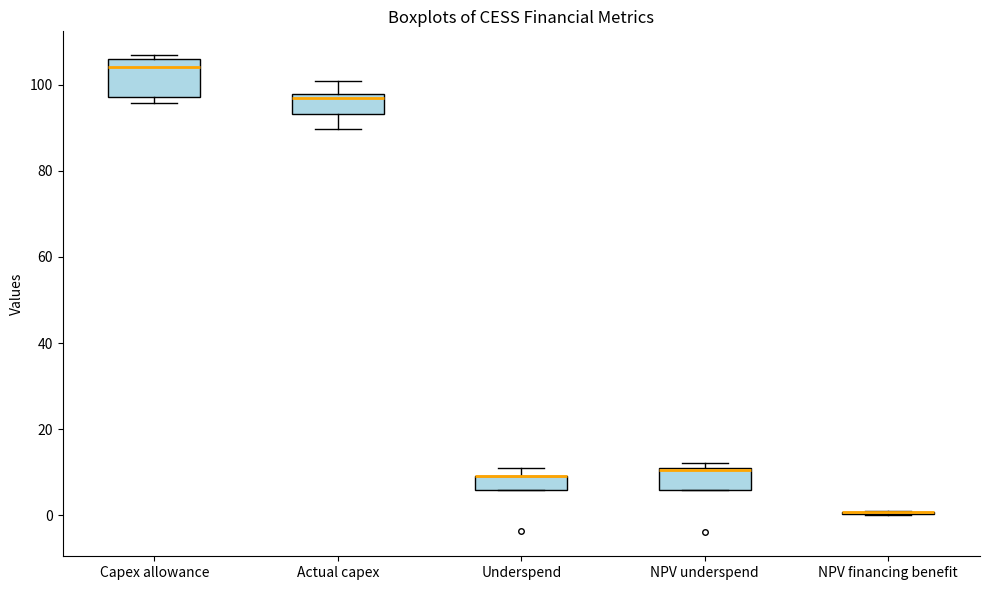

Reading left to right, transcribe this box plot: for each box, give where its median line is, the range the box spans, and where its two whiskers end, as read against the y-axis. The values are not printed on the chart, so give them approximately, as read against the axis.

Capex allowance: median 104, box 98 to 106, whiskers 96 to 106 (just above the box's upper edge)
Actual capex: median 96, box 94 to 98, whiskers 90 to 100
Underspend: median 10 (drawn on the box's upper edge), box 6 to 10, whiskers 6 to 10 (above the box's upper edge)
NPV underspend: median 10, box 6 to 12, whiskers 6 to 12 (just above the box's upper edge)
NPV financing benefit: box collapsed to a line at 0, whiskers 0 to 0